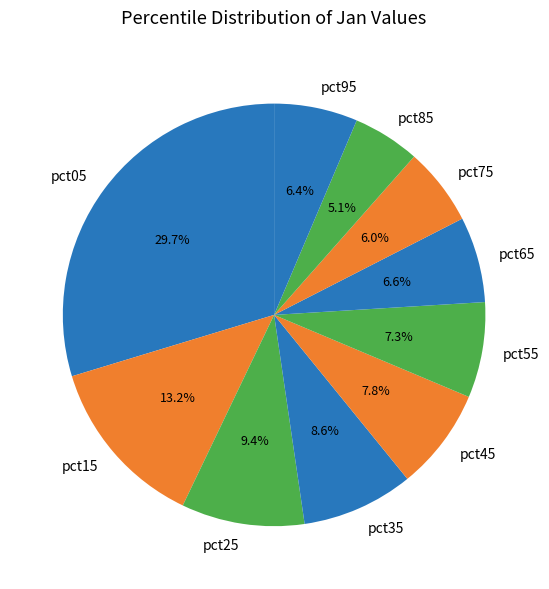

What is the smallest slice in the pie chart?

pct85